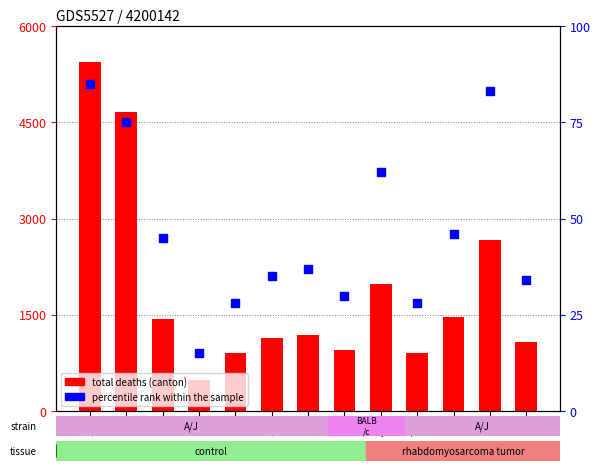

Which series has the widest spread of Y values?

total deaths (canton)